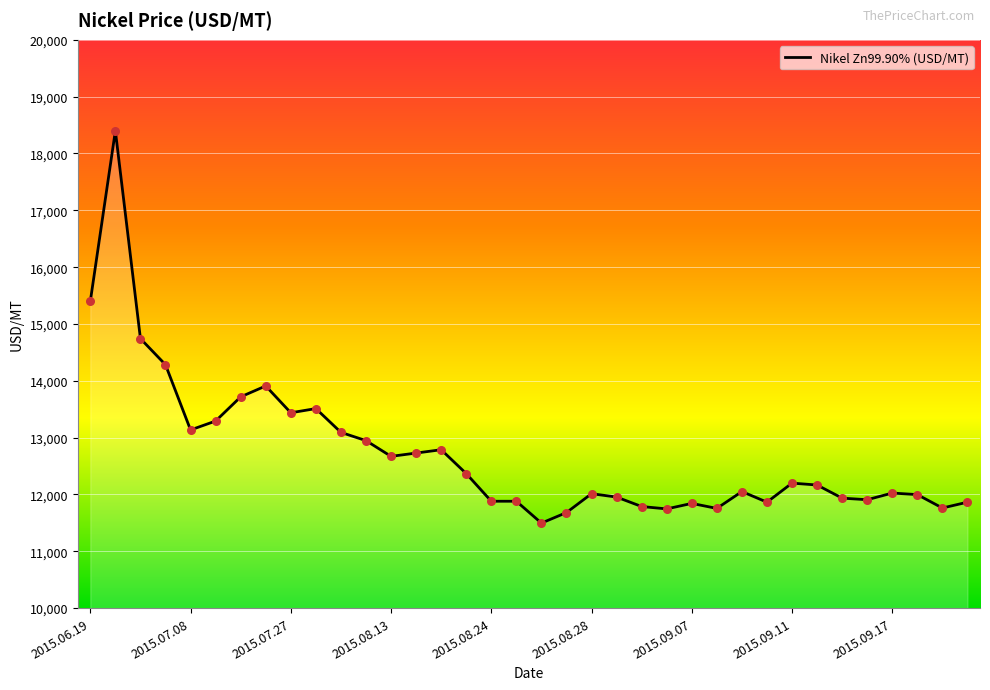

What is the difference between the maximum and minimum values?

6903.2